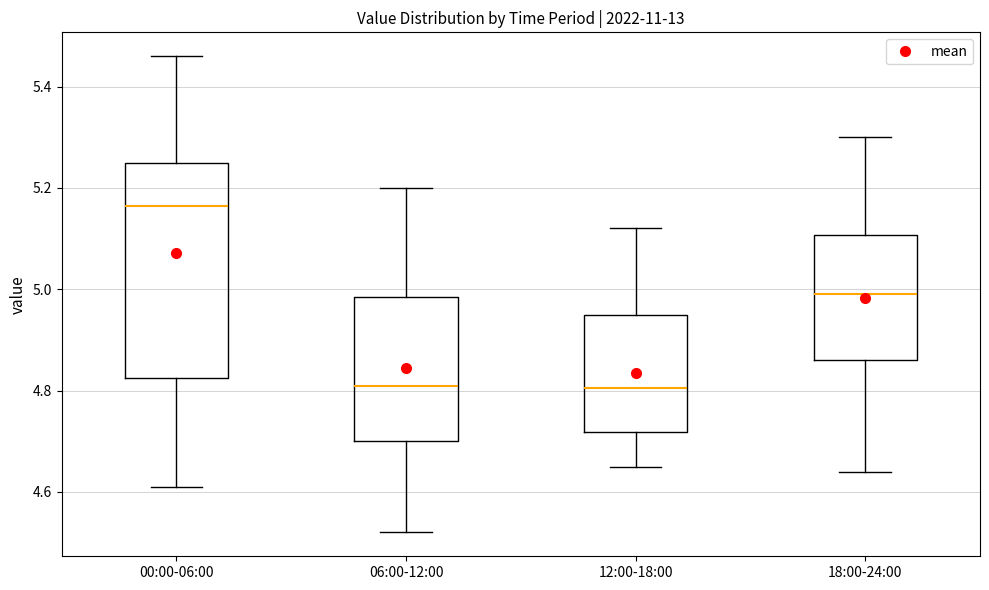

Comparing the boxes themselves (not the whiskers), which one is the tallest?

00:00-06:00